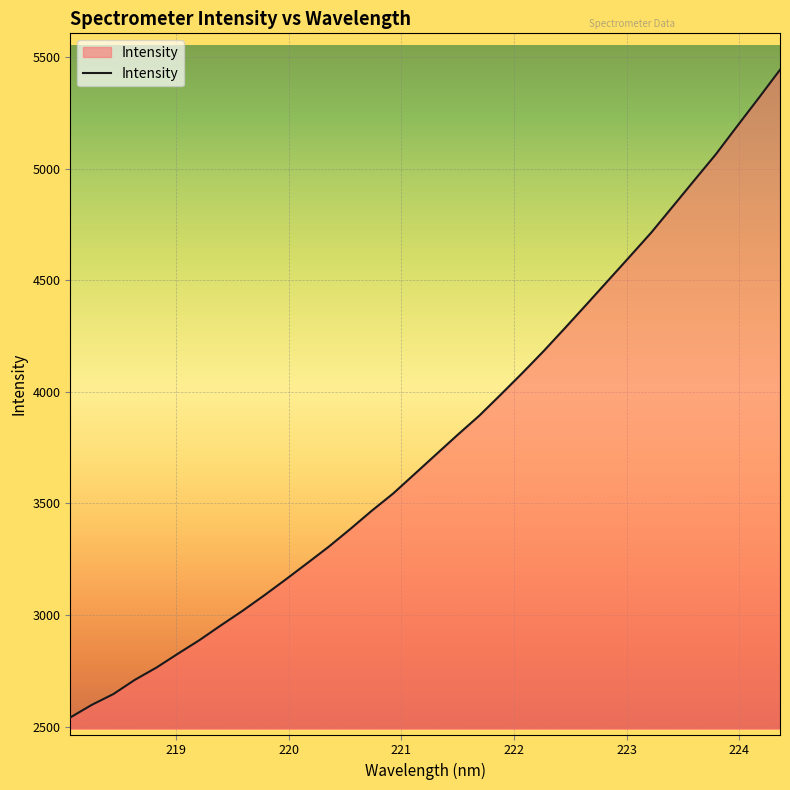

What is the difference between the maximum and minimum values?

2902.4